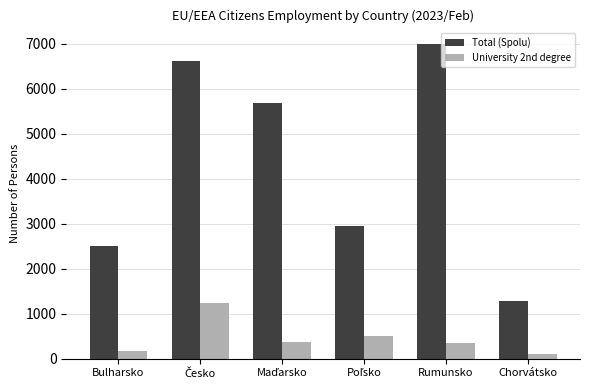

The Total (Spolu) series shows 2502 at Bulharsko. True or false?

True